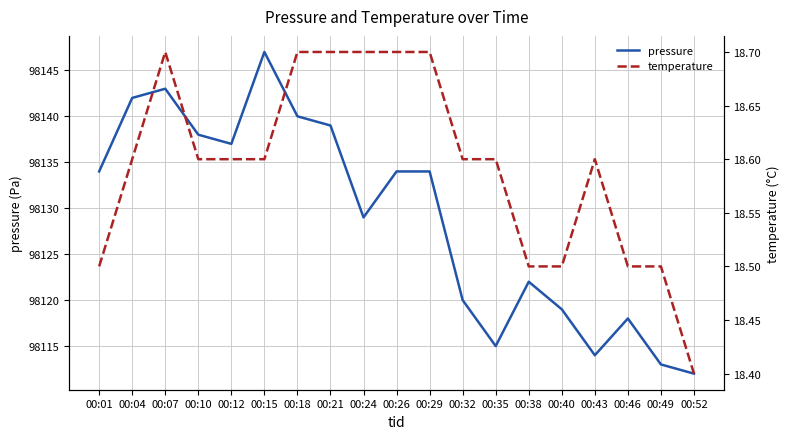

At which label does pressure reach its peak?

00:15